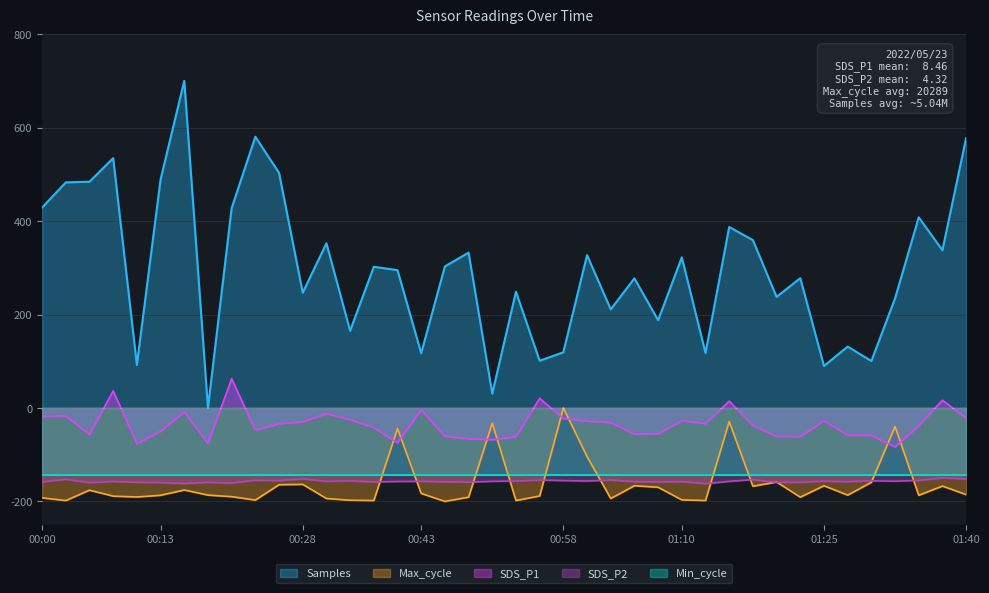

What is the value of the SDS_P1 point at the 17th from the left?

-4.0